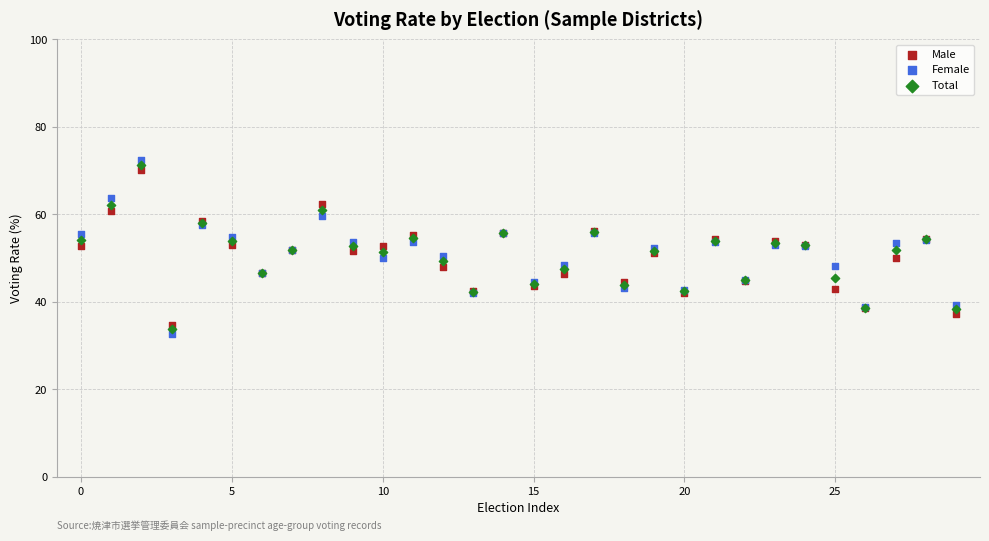

What are all the series names shown in the legend?

Male, Female, Total